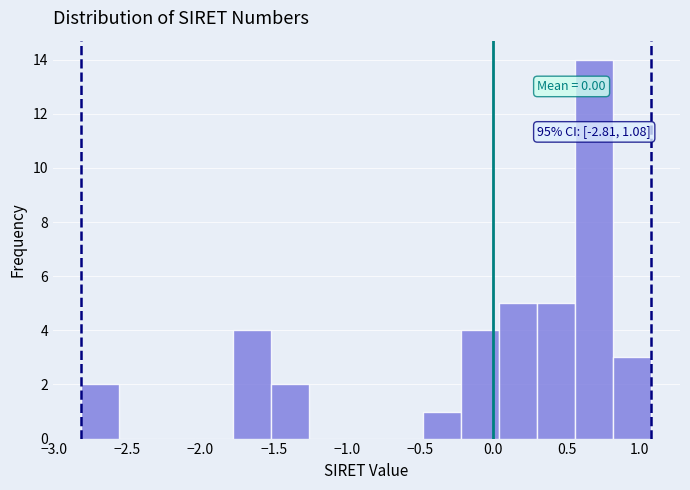

Over which range of the x-axis is the bar tallest?

0.55 to 0.80